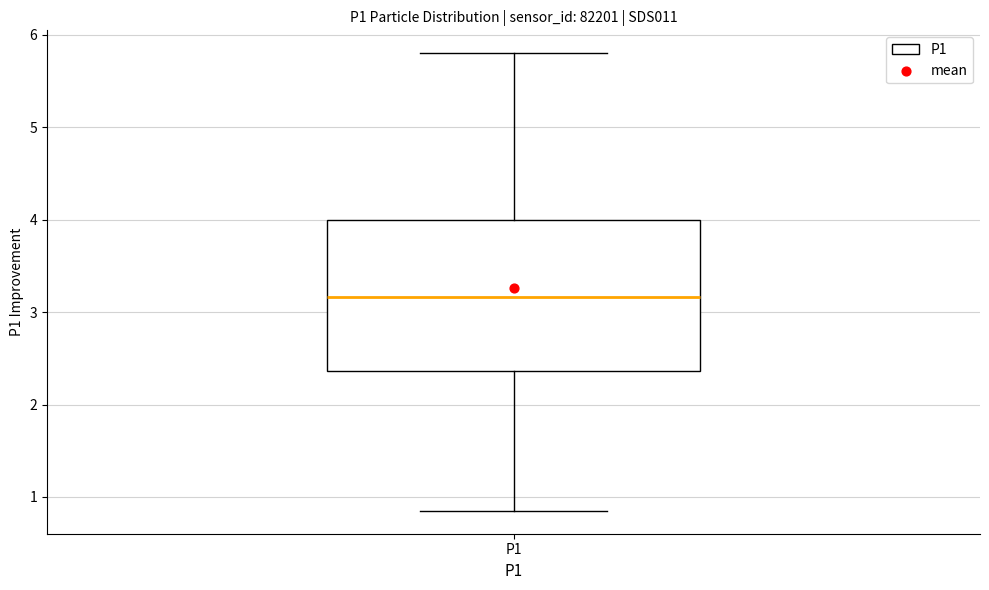

Read this box plot against the y-axis: the position of the median line, the range covered by the box, and the ends of both whiskers. The values are not printed on the chart, so give them approximately, as read against the axis.

median 3.2, box 2.4 to 4.0, whiskers 0.9 to 5.8